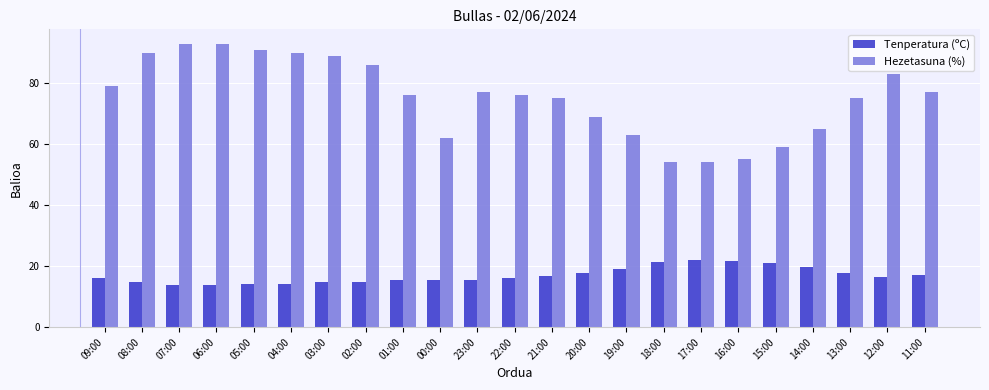

What is the label of the 7th bar from the right?

17:00